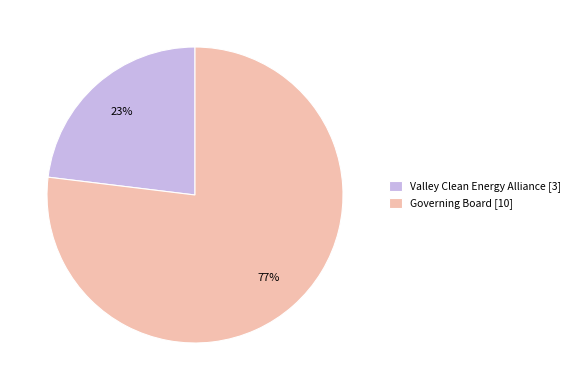

Is there a majority slice in this chart?

Yes